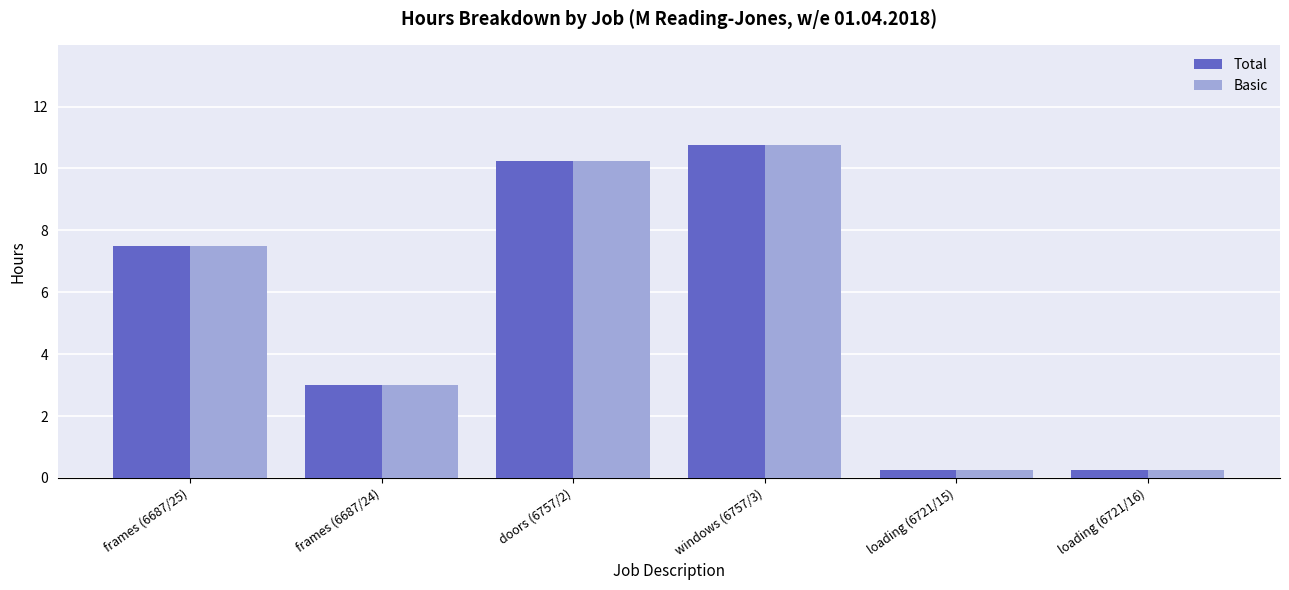

What is the value of the Total bar at the 1st from the left?

7.5